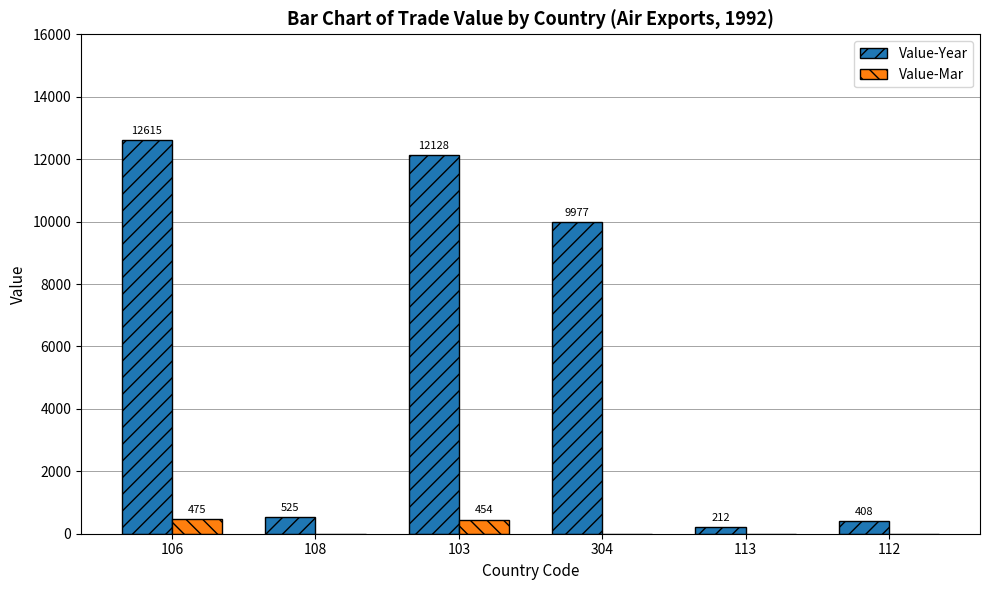

How many values in Value-Mar are above zero?

2